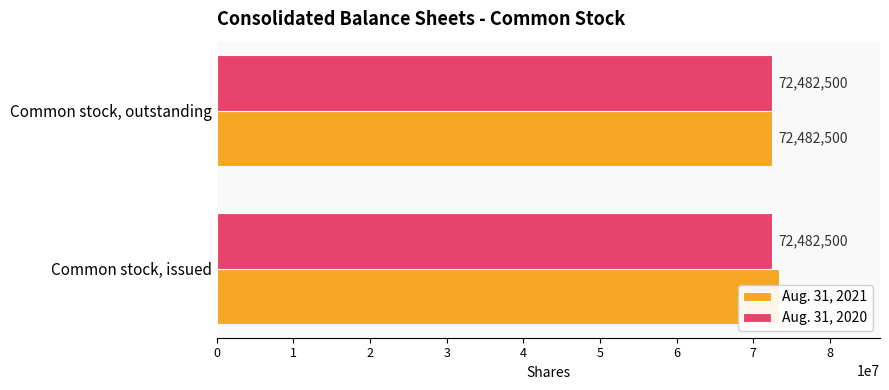

How many bars are there in total?

4